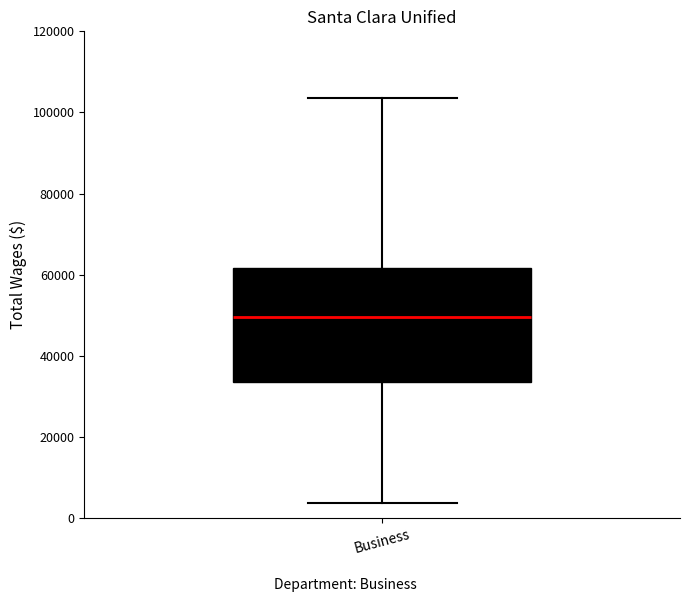

Where does the lower whisker of the box for Business end on the y-axis? The values are not printed on the chart, so give them approximately, as read against the axis.

4000